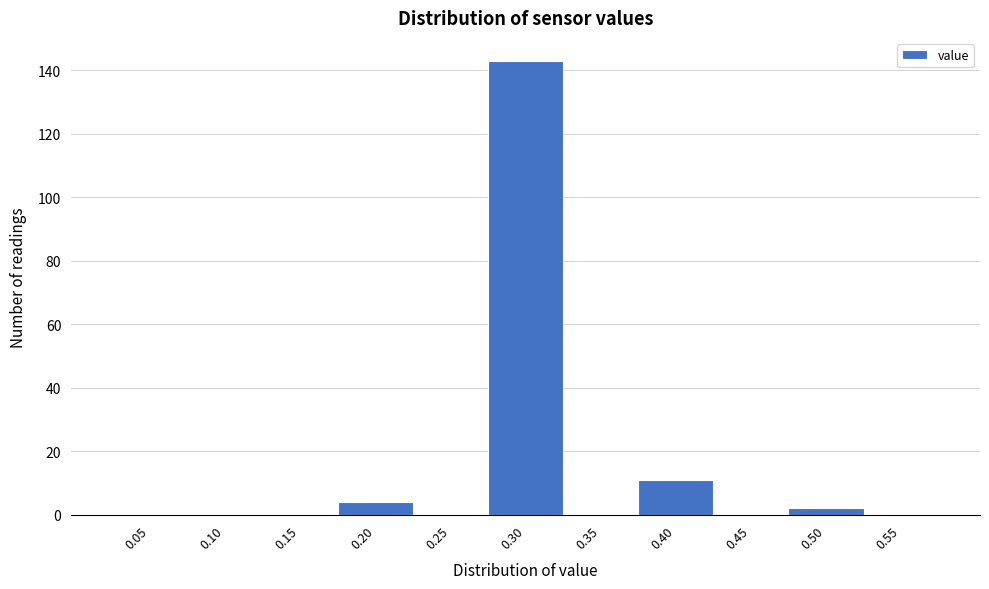

Reading right to left, transcribe all the data shown in this chart.

0.55=0	0.50=2	0.45=0	0.40=11	0.35=0	0.30=143	0.25=0	0.20=4	0.15=0	0.10=0	0.05=0